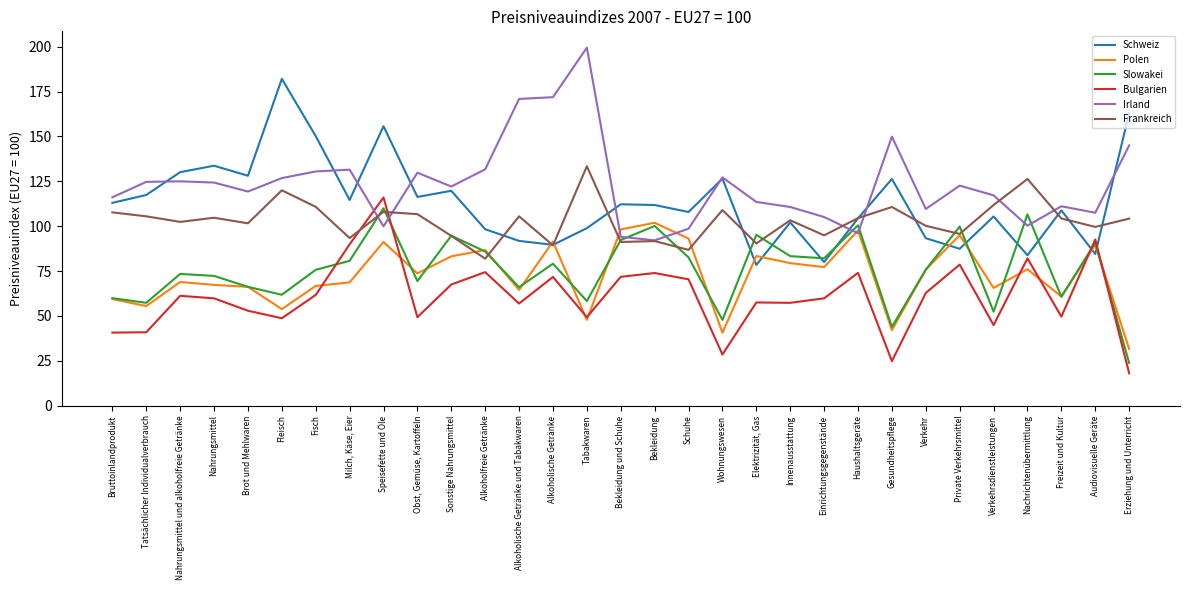

At which category is the sum across all series the highest?

Speisefette und Öle